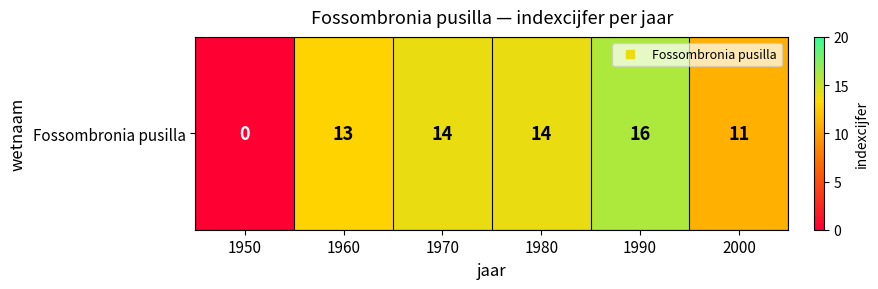

Between 2000 and 1960, which is larger?

1960